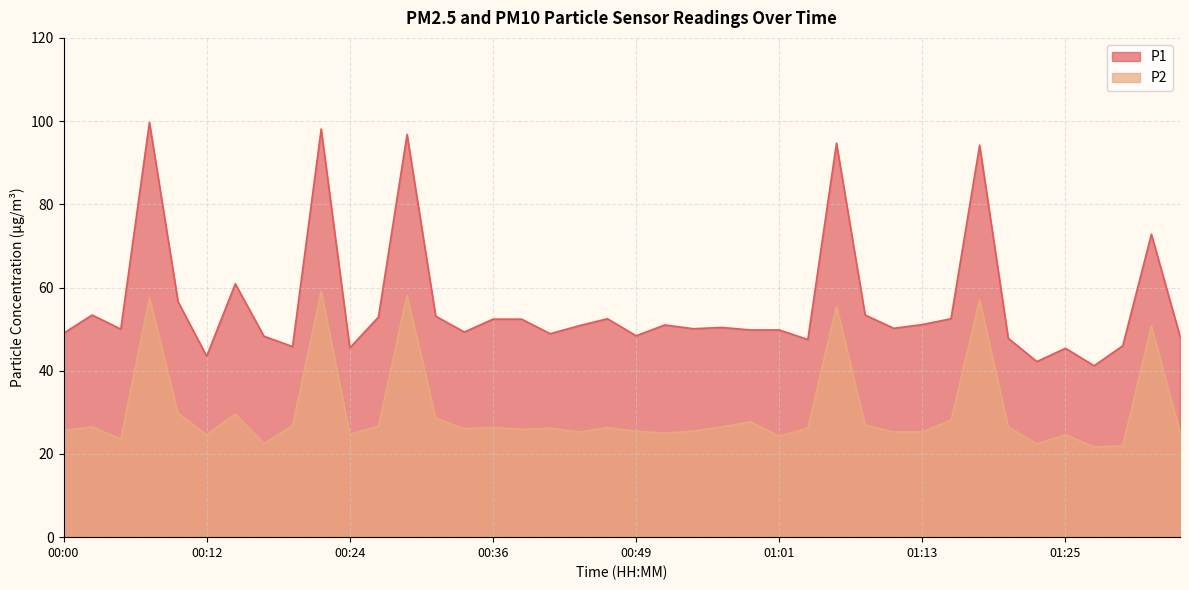

What is the value of the P2 point at the 39th from the left?

50.8